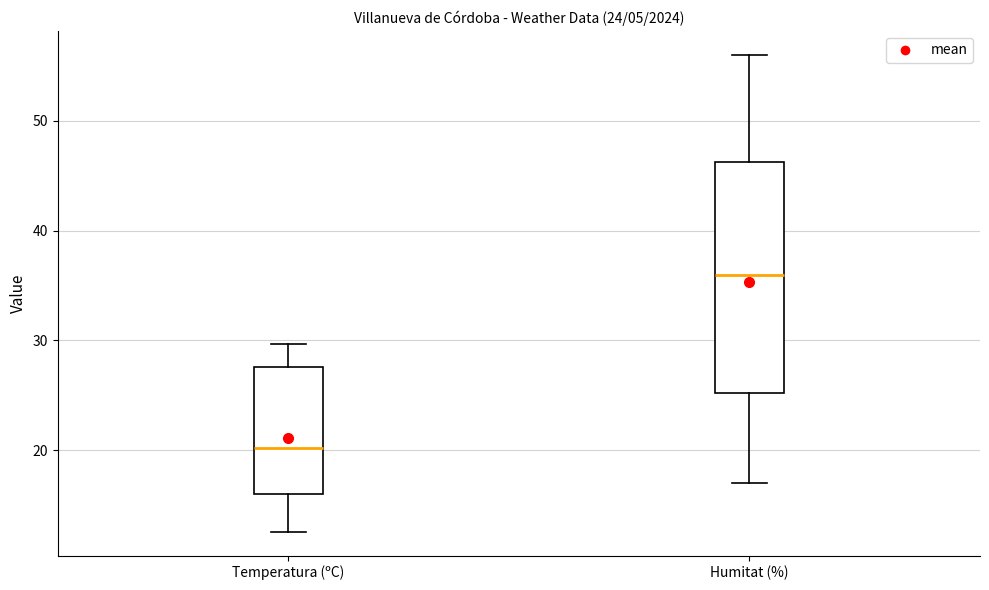

Which box's median line is the lowest?

Temperatura (ºC)